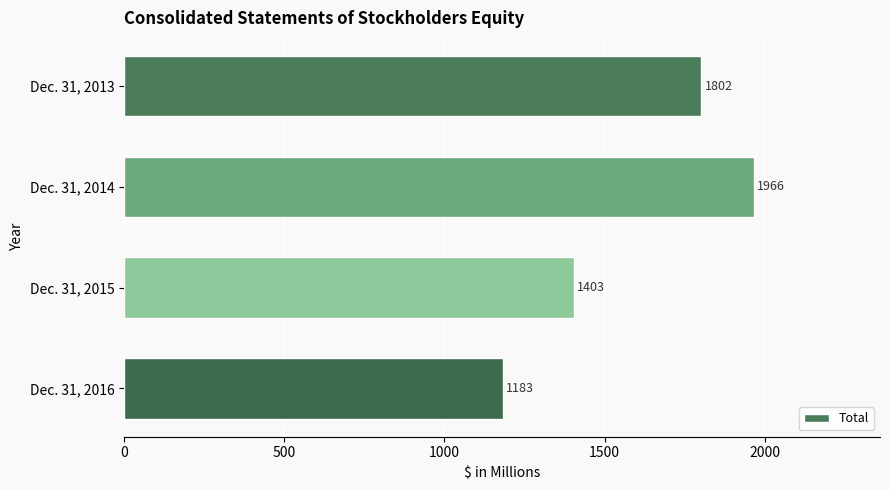

What is the ratio of the value at Dec. 31, 2013 to the value at Dec. 31, 2016?

1.5